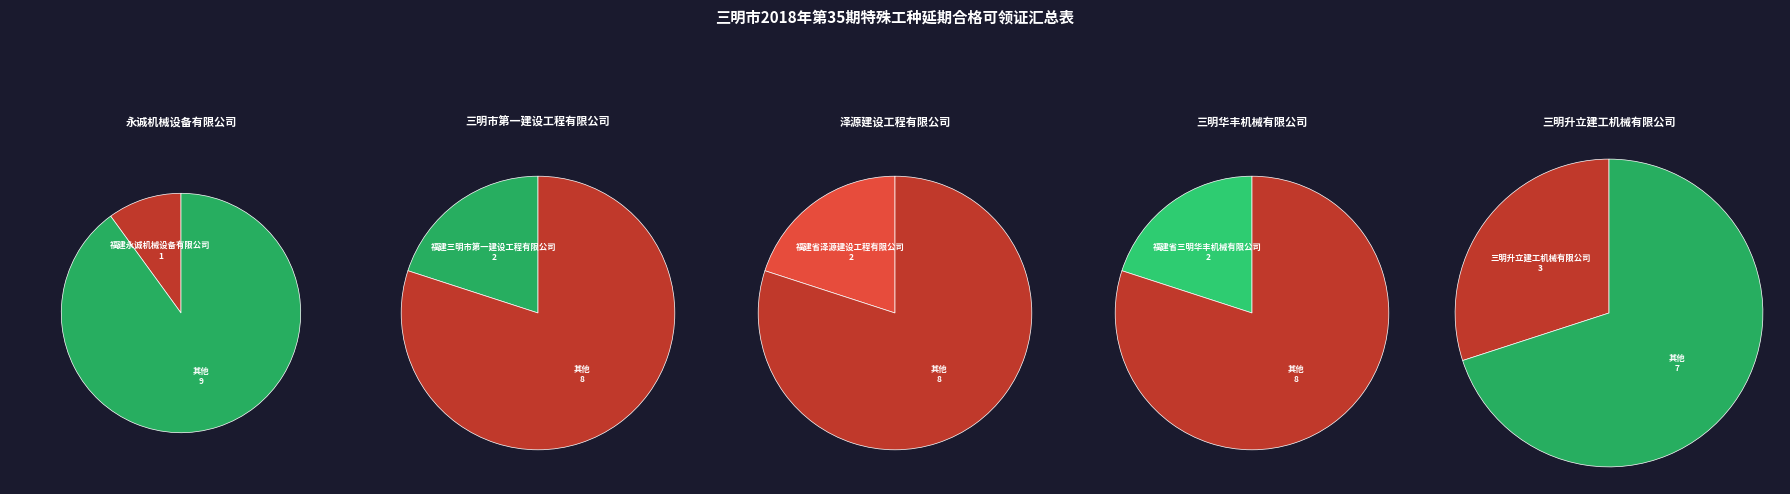

Is it true that 福建永诚机械设备有限公司 is 10% of the pie?

True